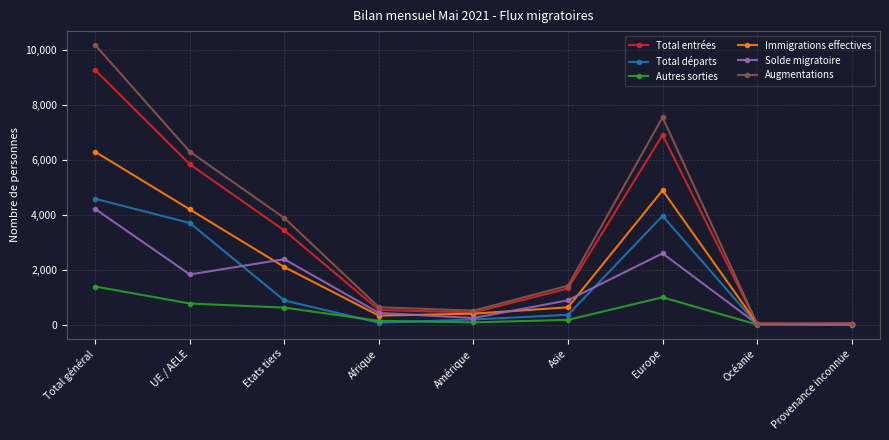

What is the difference between the maximum and minimum values in the Total entrées series?

9237